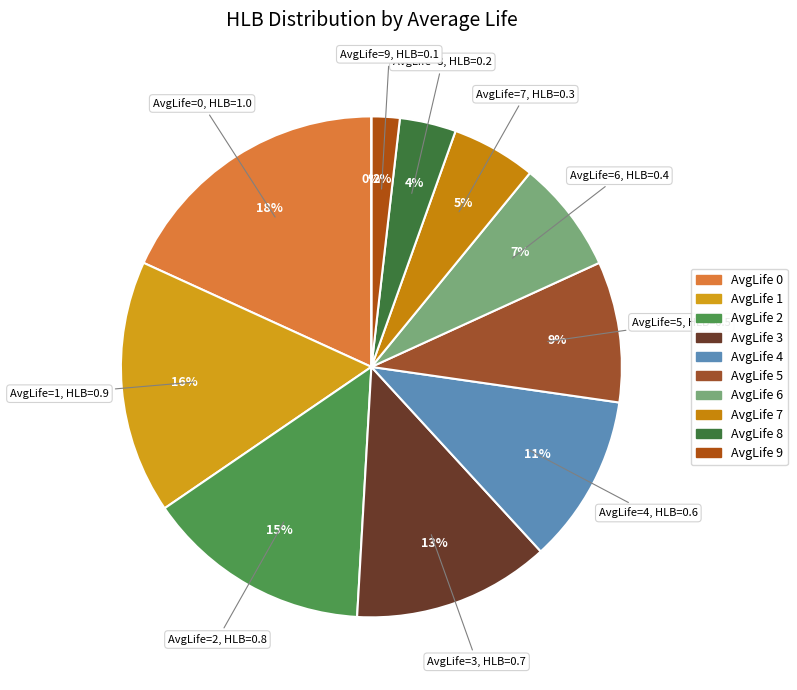

To the nearest percent, what portion does 6 represent?

7%